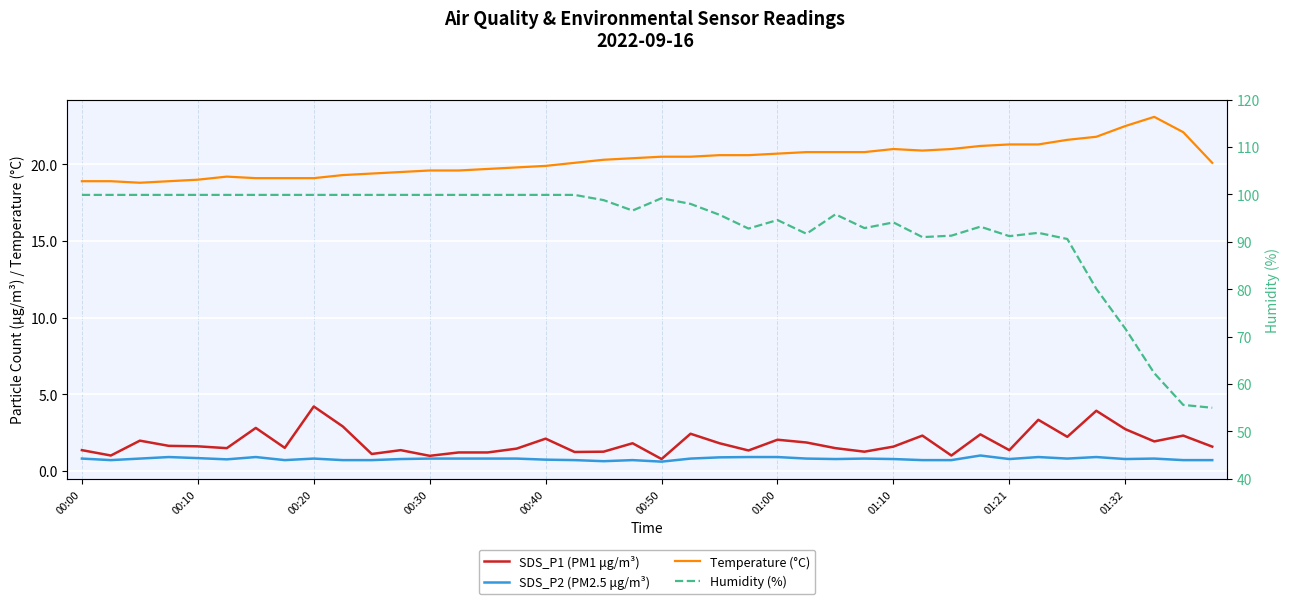

True or false: SDS_P2 (PM2.5 μg/m³) and SDS_P1 (PM1 μg/m³) intersect in this chart.

False